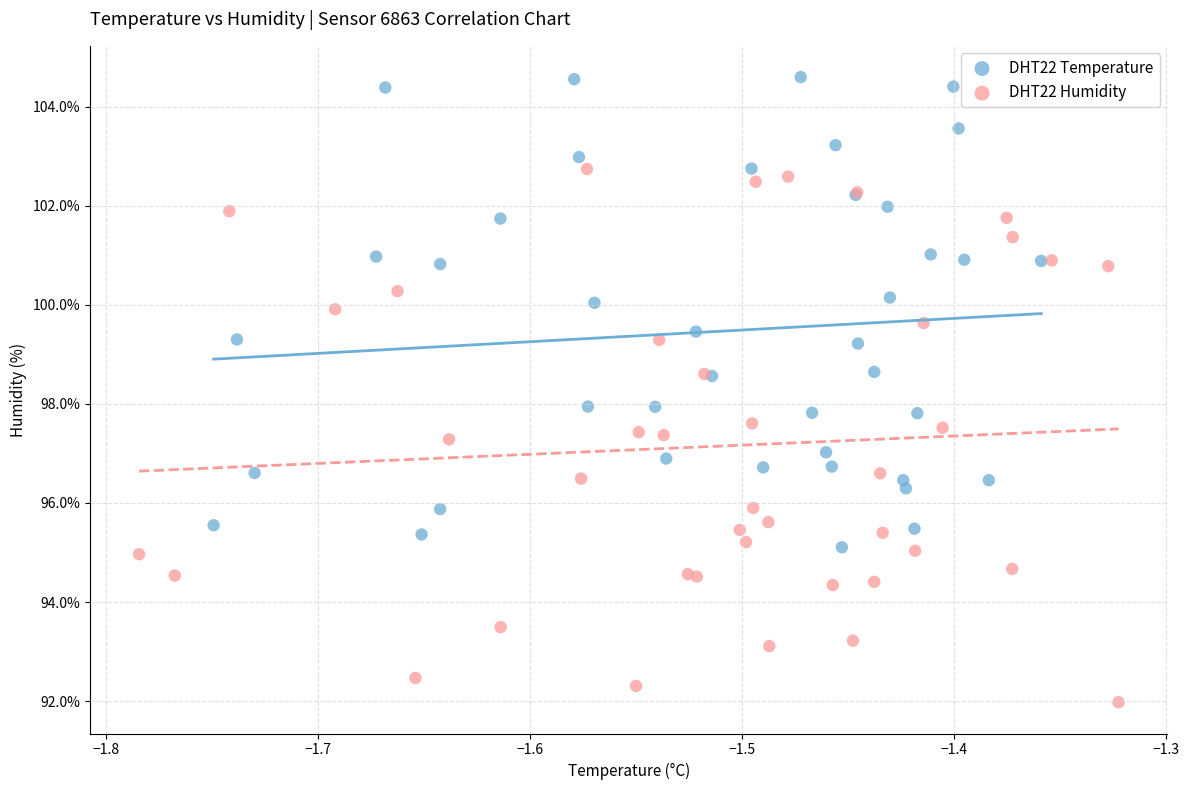

Which series has the largest Y range (max minus min)?

DHT22 Humidity